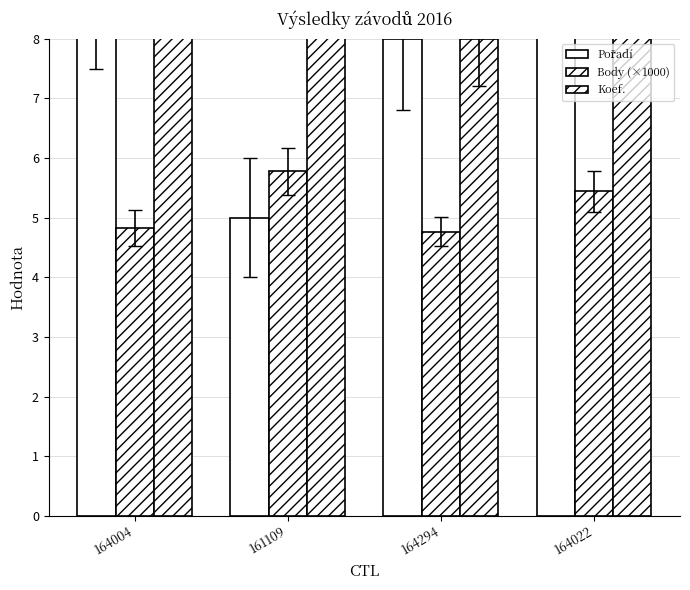

Reading left to right, extract all data points from this chart.

Pořadí: 9.0	5.0	8.0	12.0
Body (×1000): 4.8	5.8	4.8	5.4
Koef.: 12.0	12.0	8.0	12.0